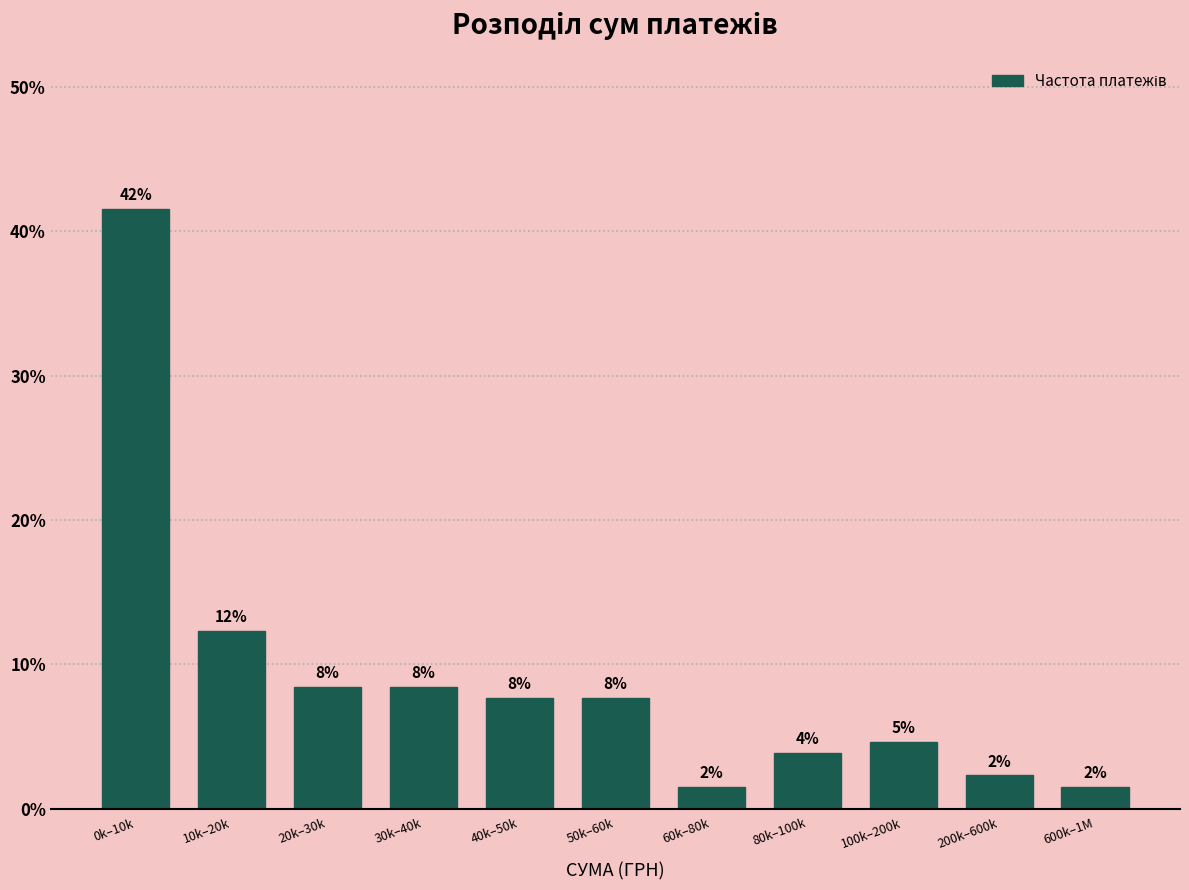

Does the chart contain any negative values?

No